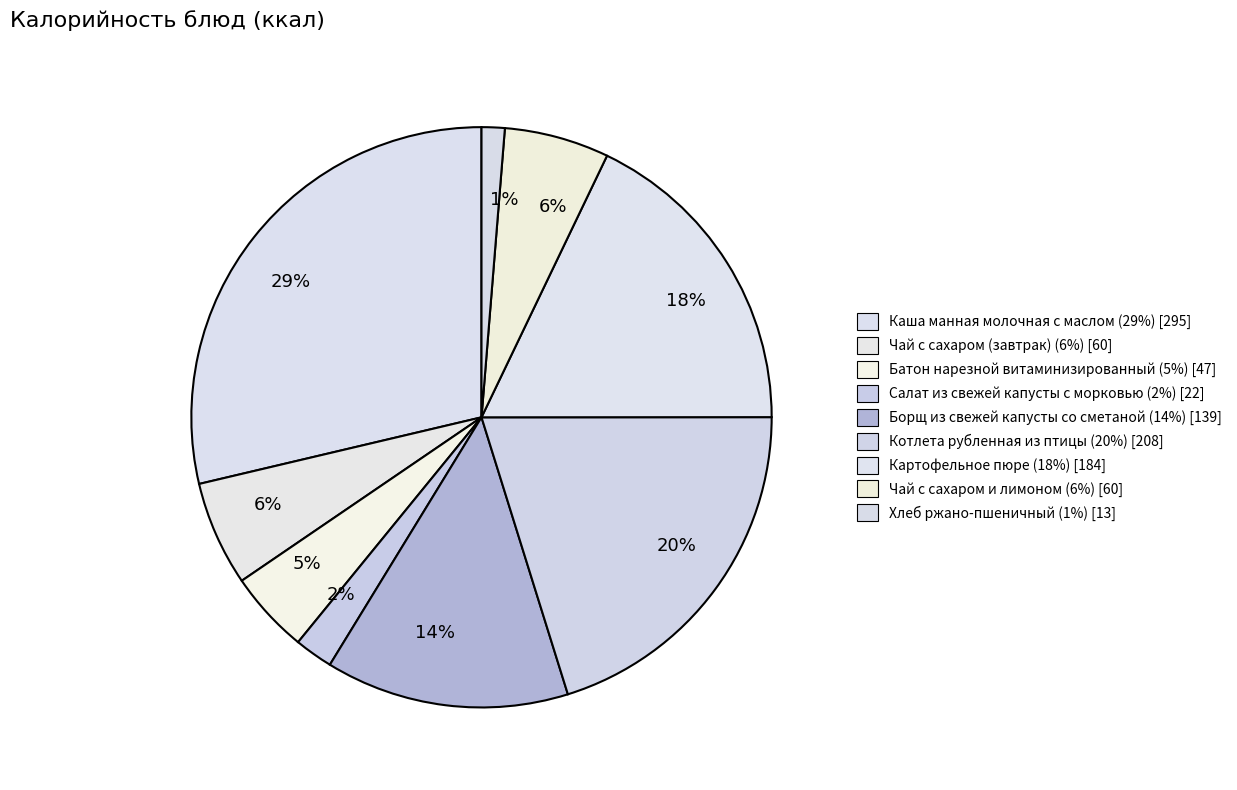

How many slices are in this pie chart?

9